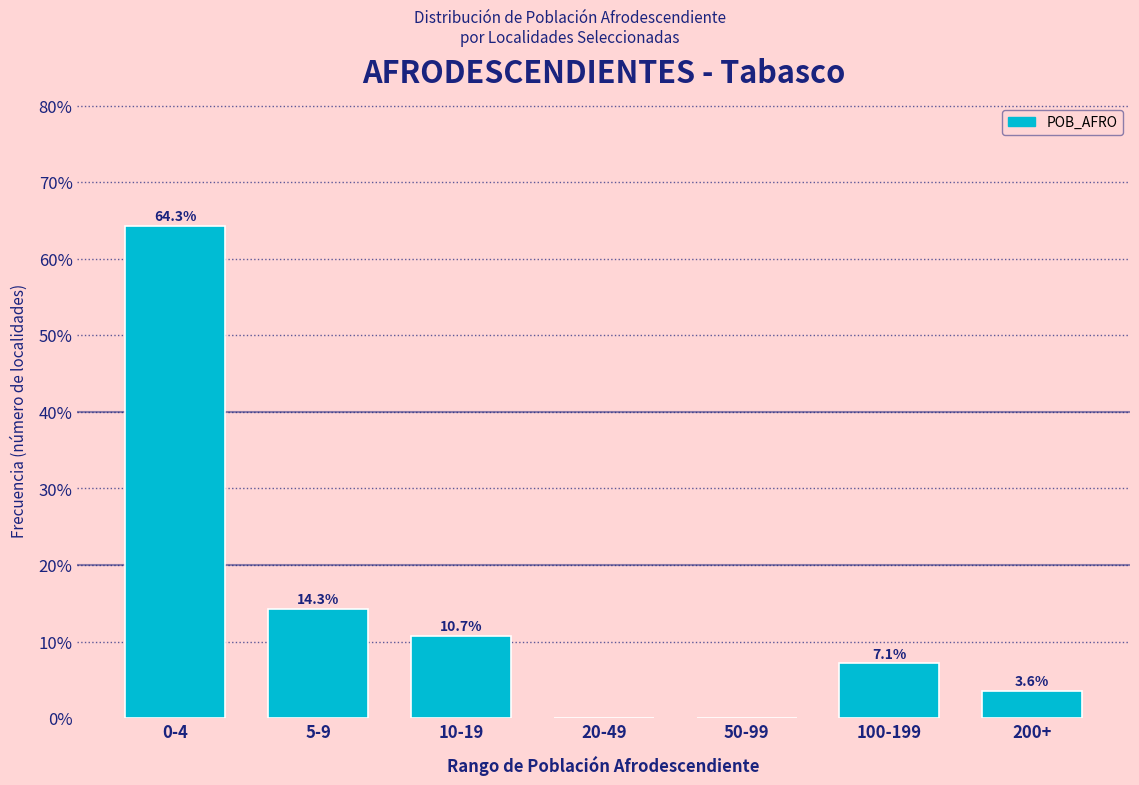

Reading left to right, transcribe all the data shown in this chart.

0-4=64.3	5-9=14.3	10-19=10.7	20-49=0.0	50-99=0.0	100-199=7.1	200+=3.6